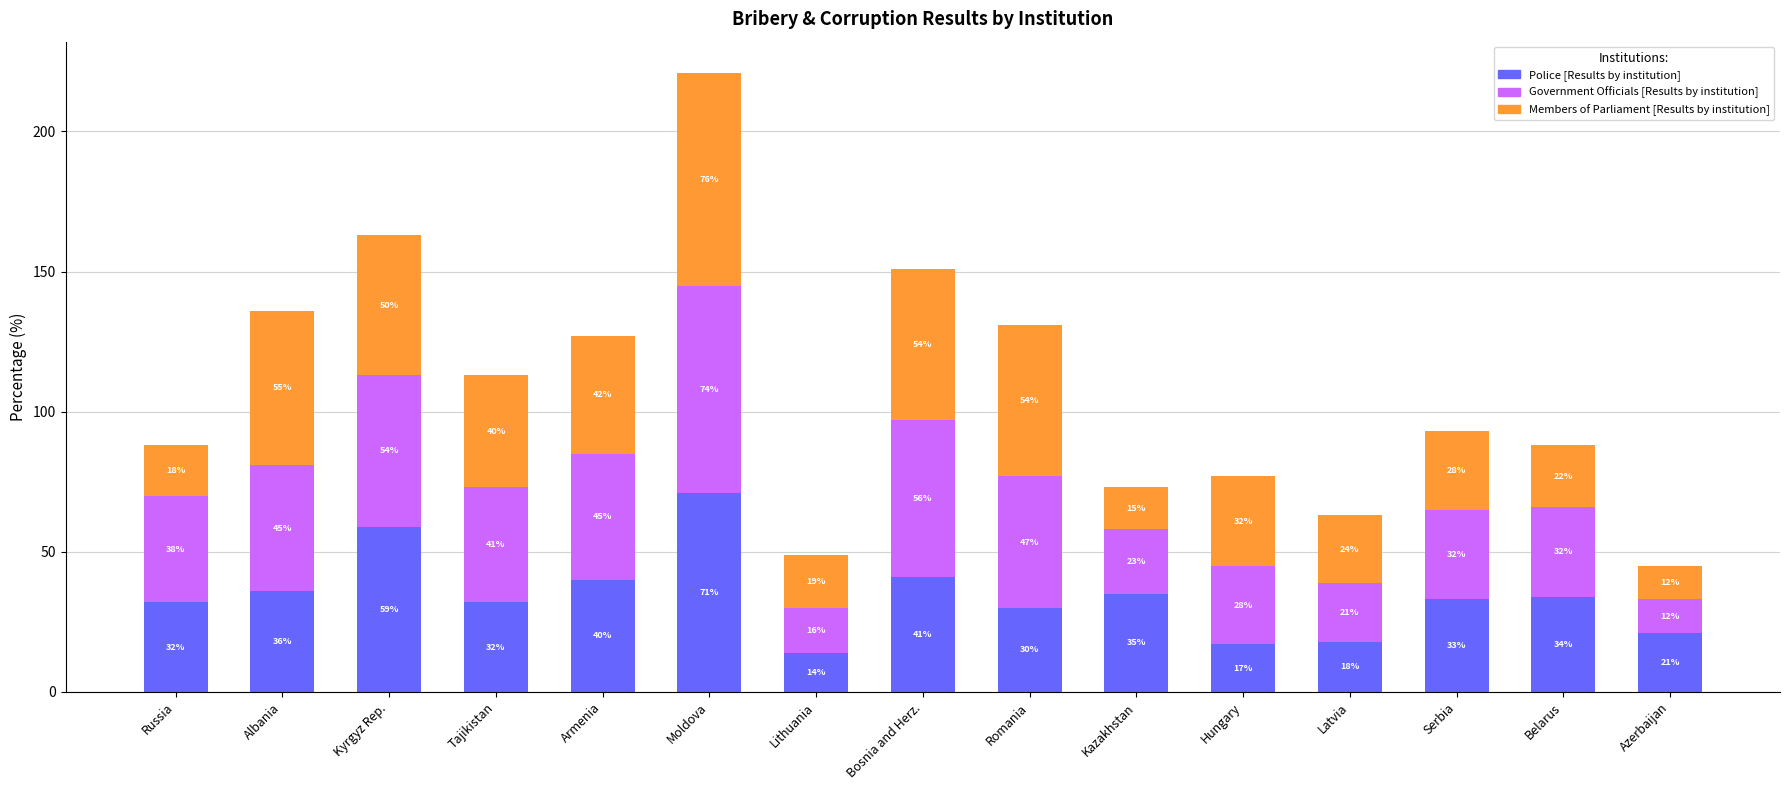

What are all the series names shown in the legend?

Police [Results by institution], Government Officials [Results by institution], Members of Parliament [Results by institution]